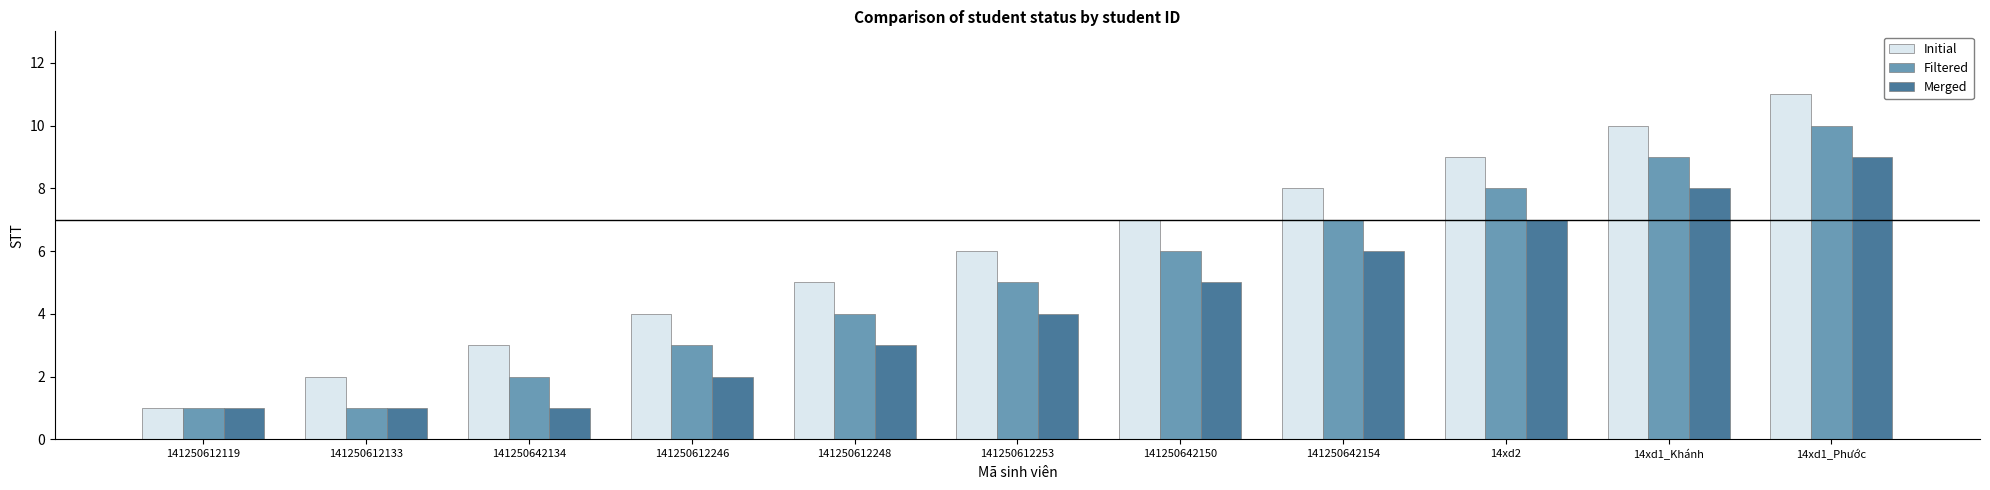

Which series has the largest total across all categories?

Initial